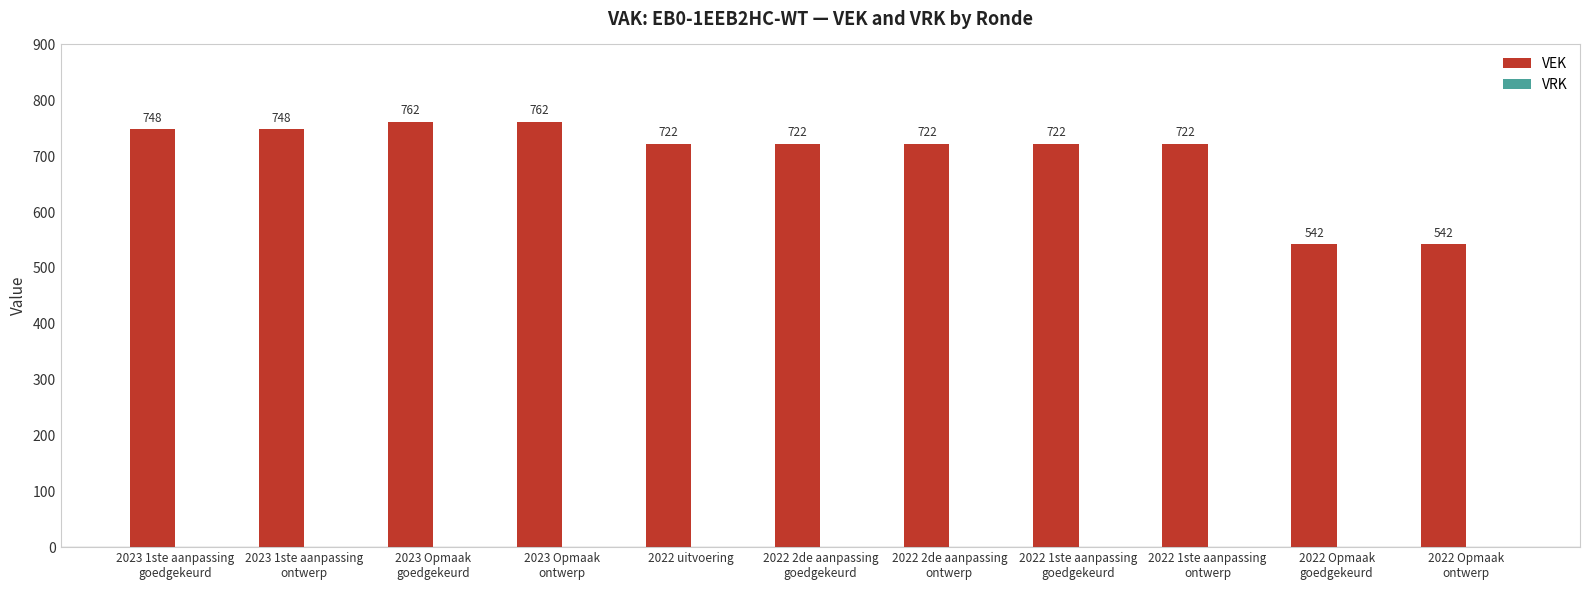

How many bars are there in total?

11